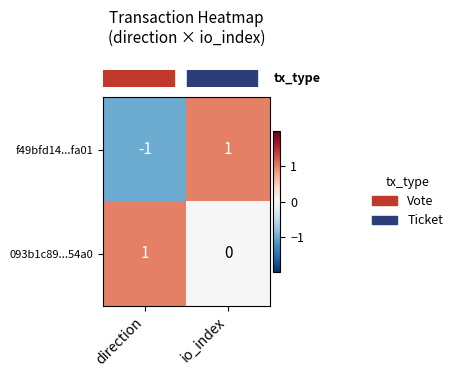

Is the value of 093b1c89...54a0 at io_index greater than the value of f49bfd14...fa01 at direction?

Yes